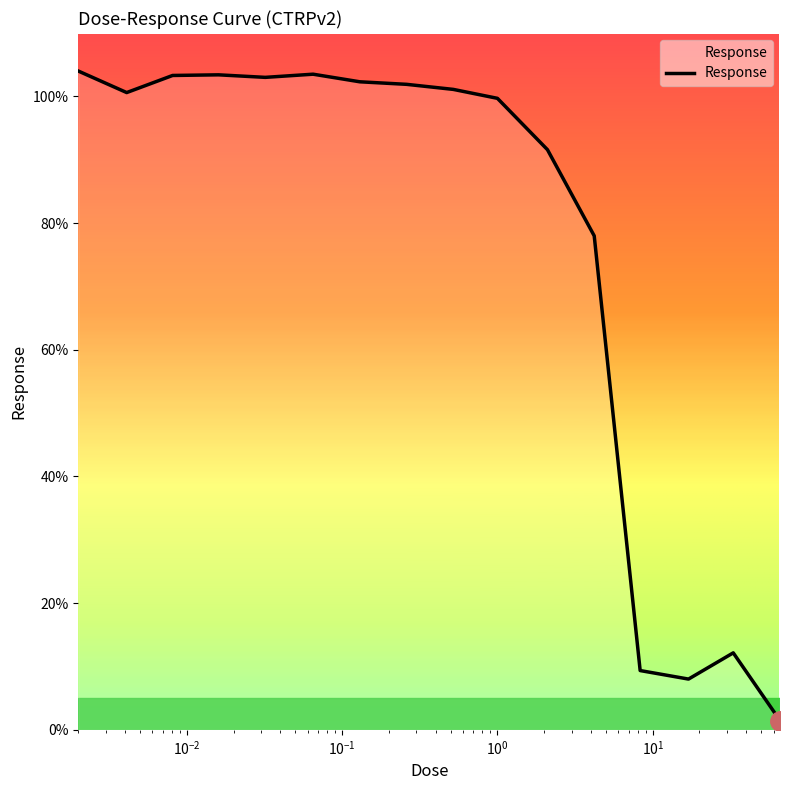

What is the difference between the maximum and minimum values?

102.5